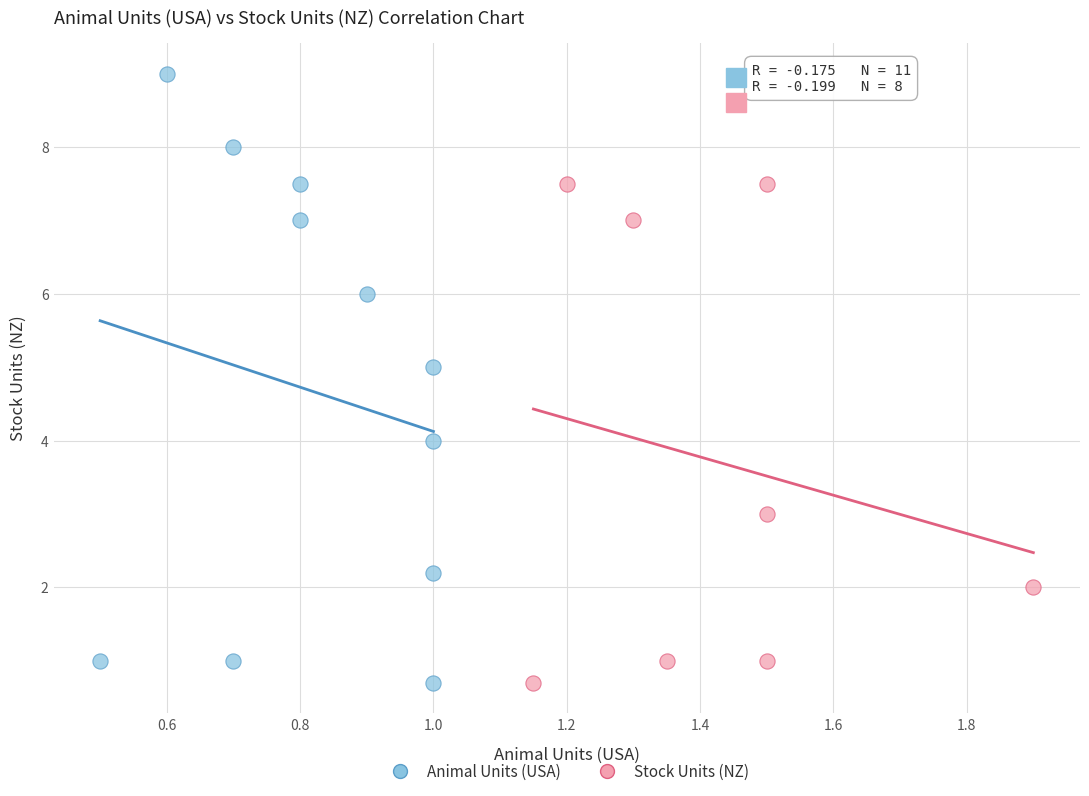

Which series has the widest spread of Y values?

Animal Units (USA)